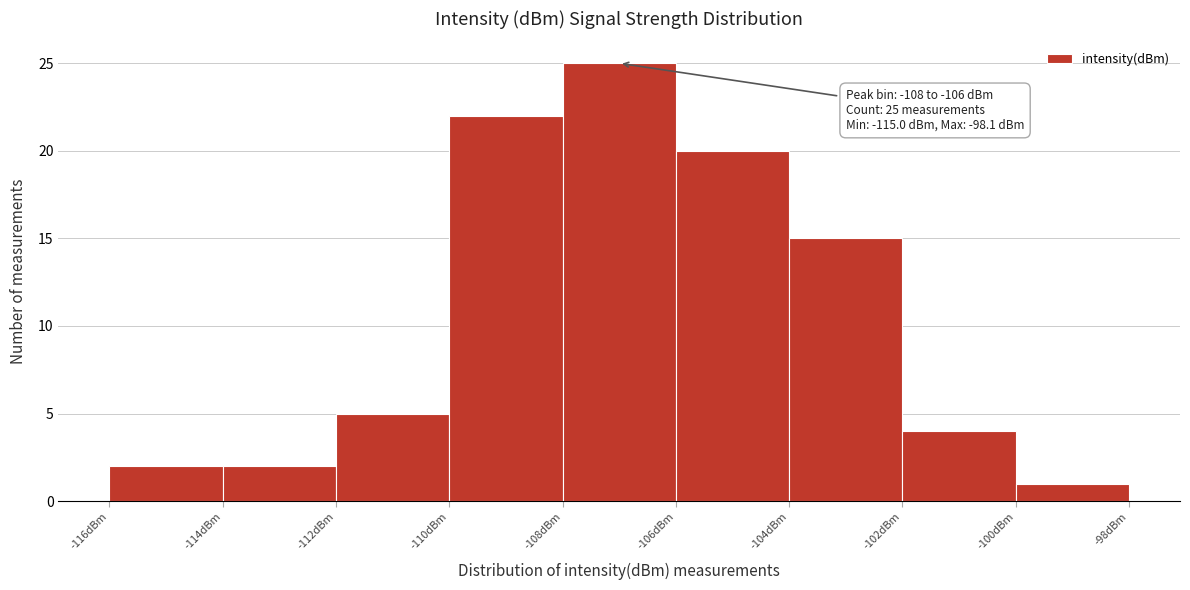

Which range on the x-axis has the tallest bar?

-108 to -106